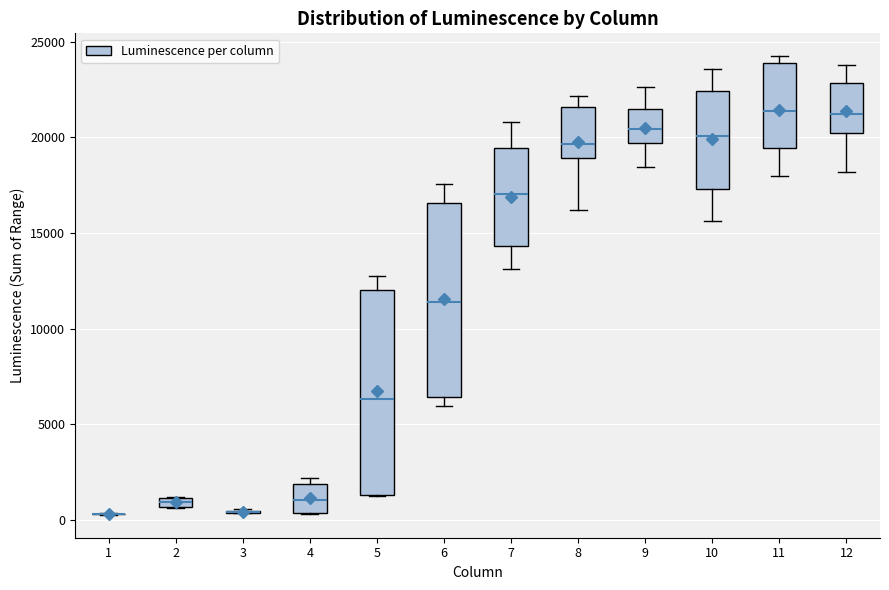

Where is the lower edge of the box at x = 11 on the y-axis? The values are not printed on the chart, so give them approximately, as read against the axis.

19500